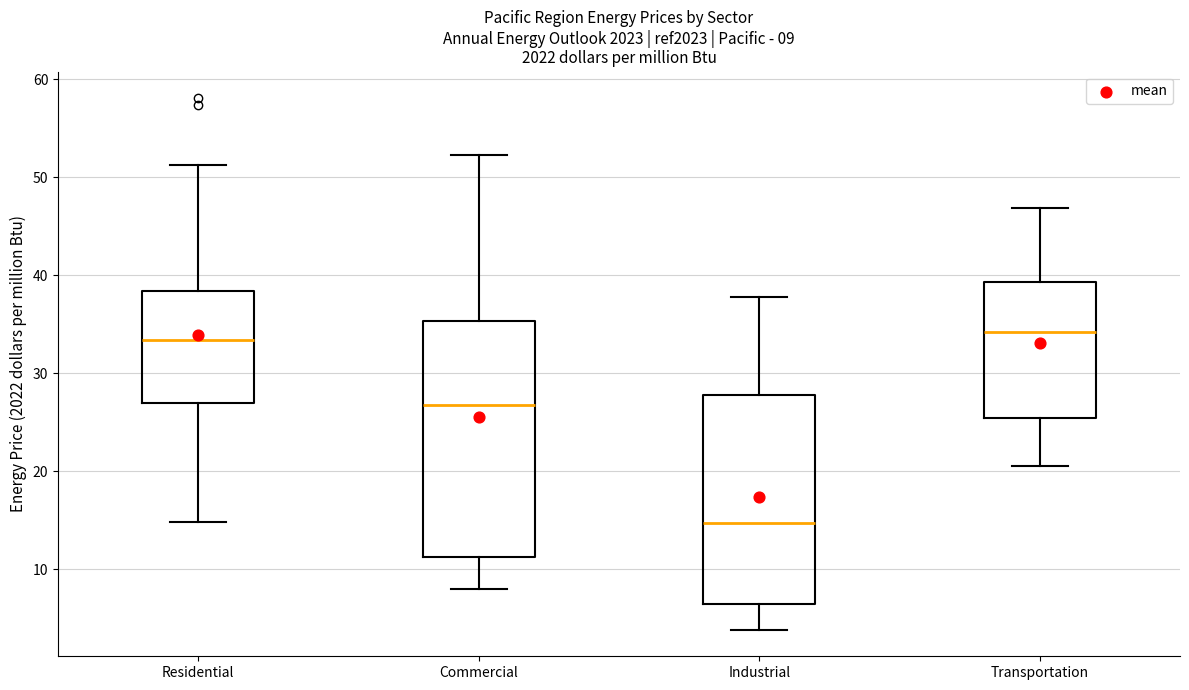

Which box is the tallest, from its lower edge to its upper edge?

Commercial